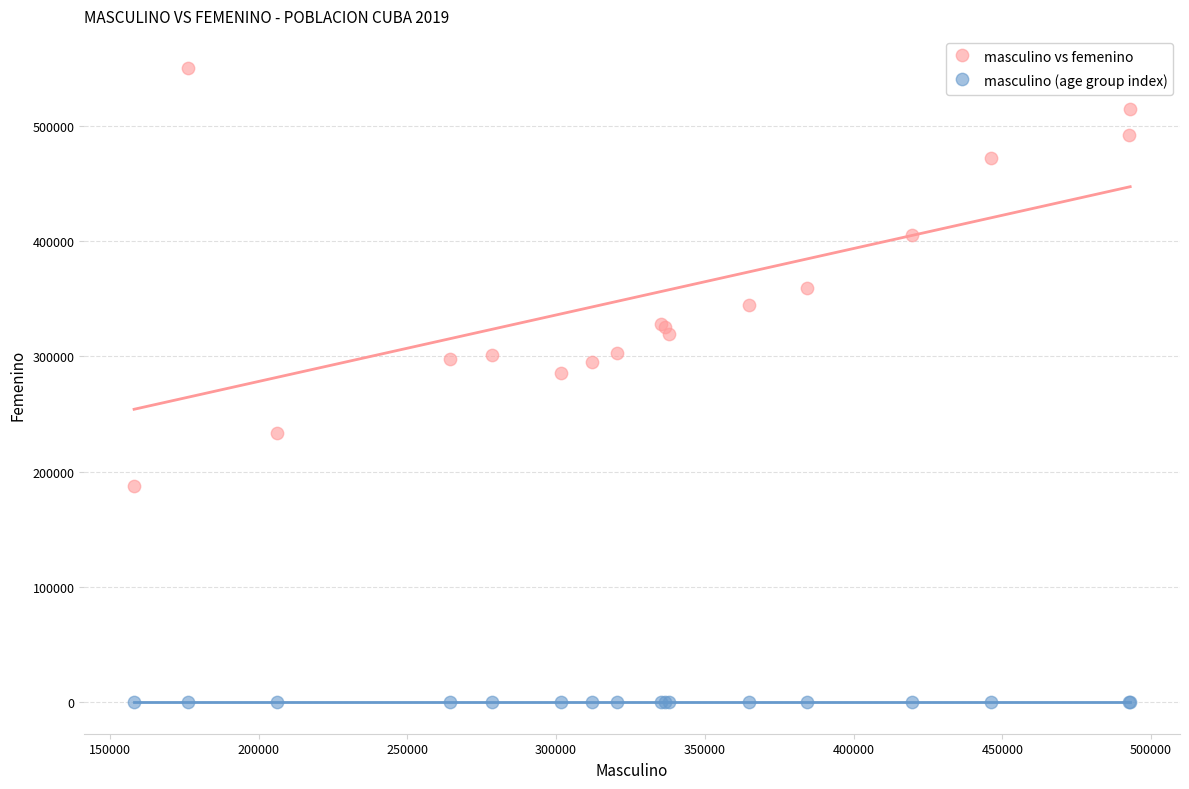

Which series has the largest Y range (max minus min)?

masculino vs femenino